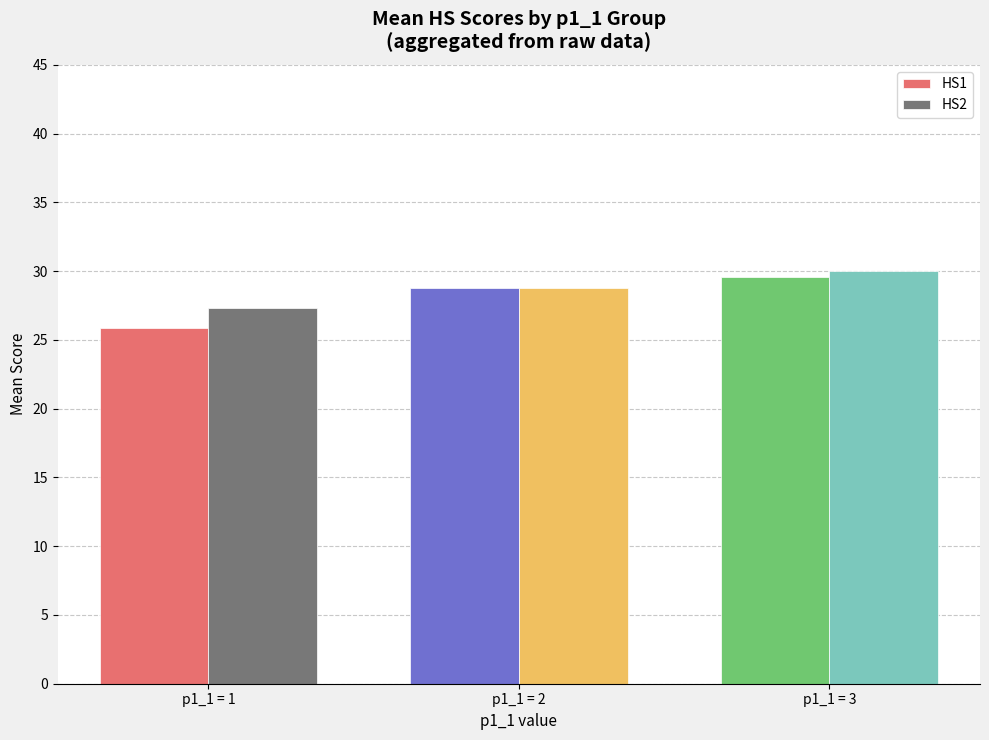

At how many categories does at least one series exceed 26?

3